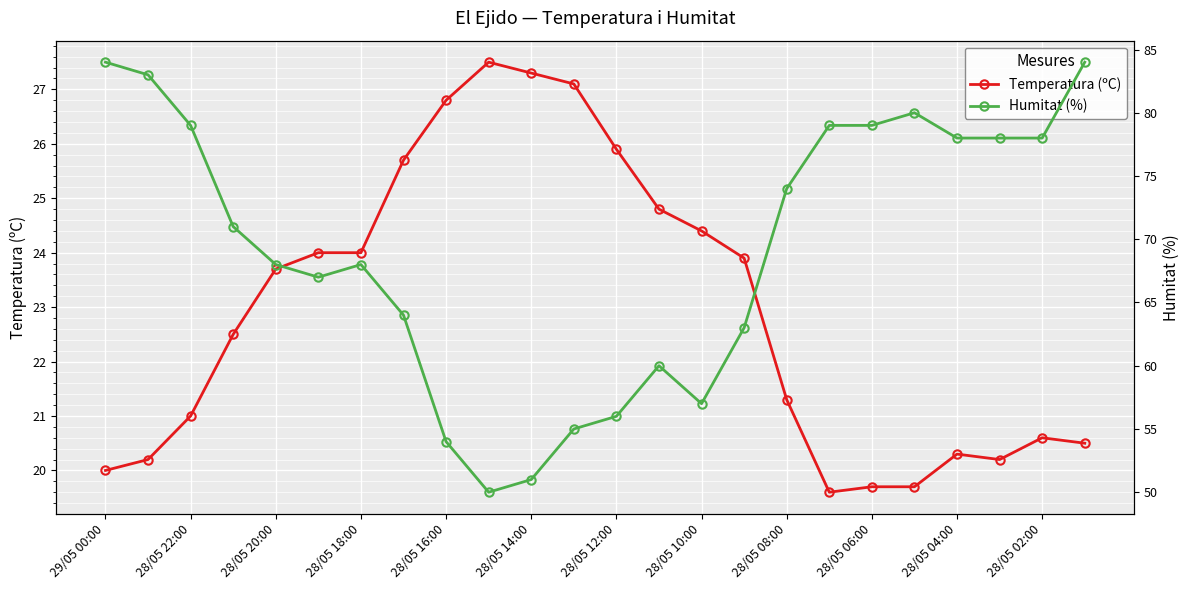

At 19, list the series in order from smallest to largest.

Temperatura (ºC), Humitat (%)